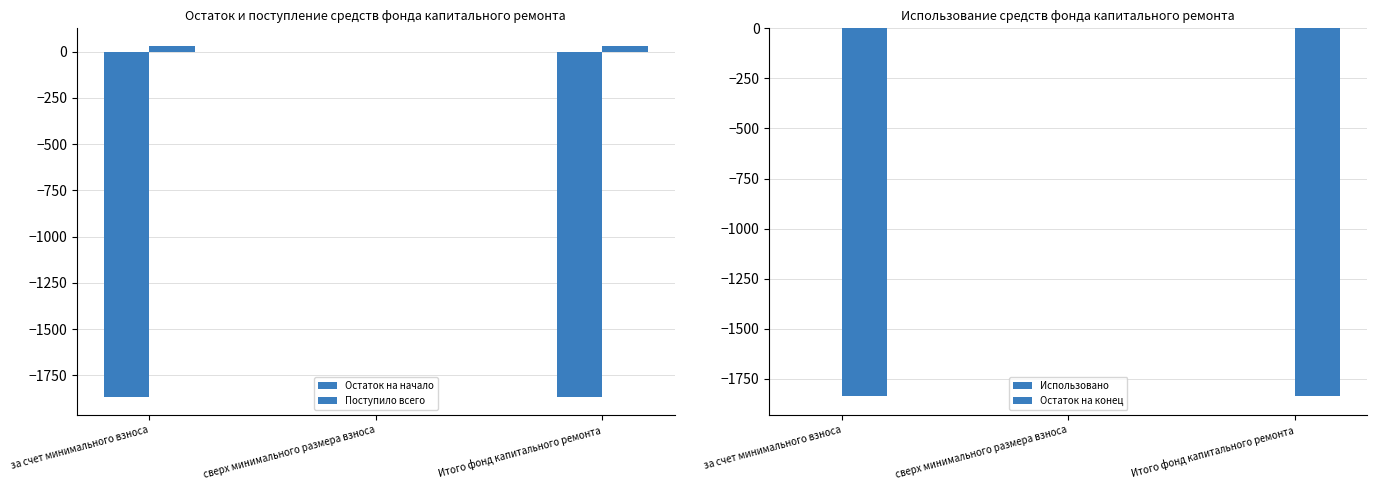

Are the bars horizontal?

No